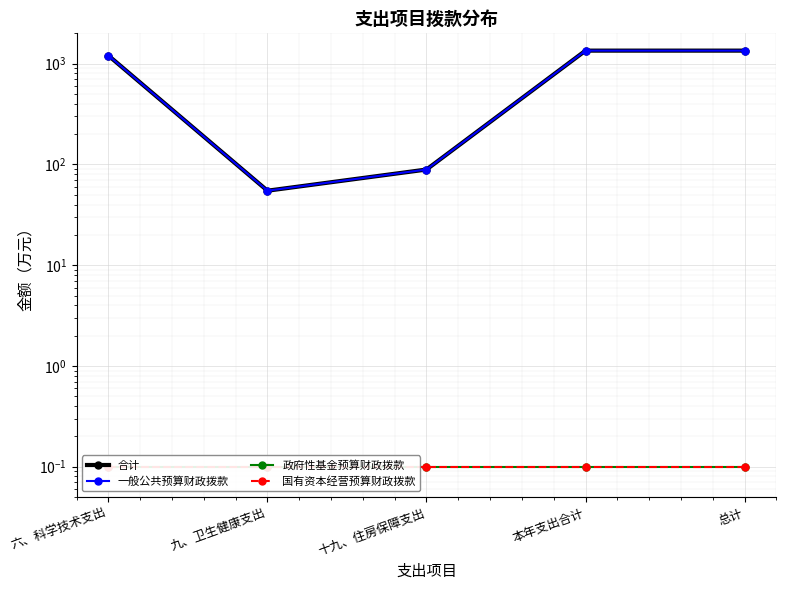

What is the difference between the maximum and minimum values in the 合计 series?

1292.3